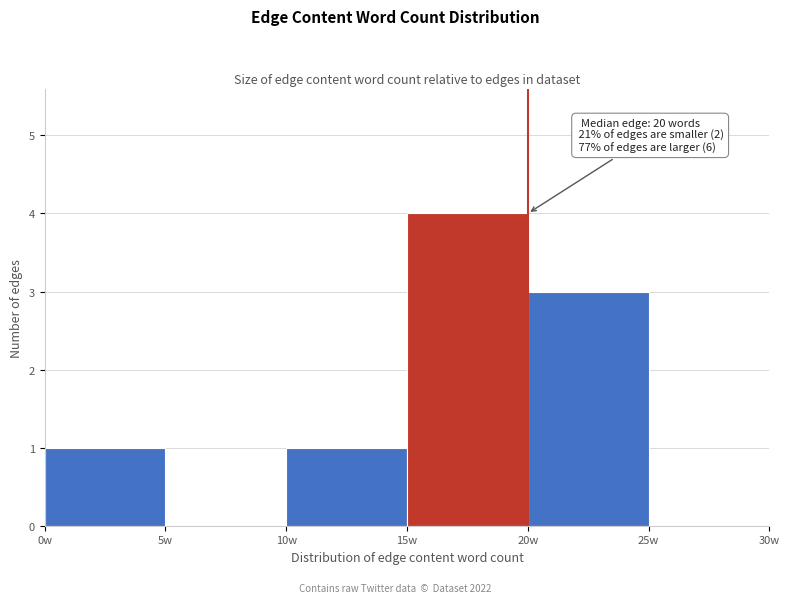

Over which range of the x-axis is the bar tallest?

15 to 20